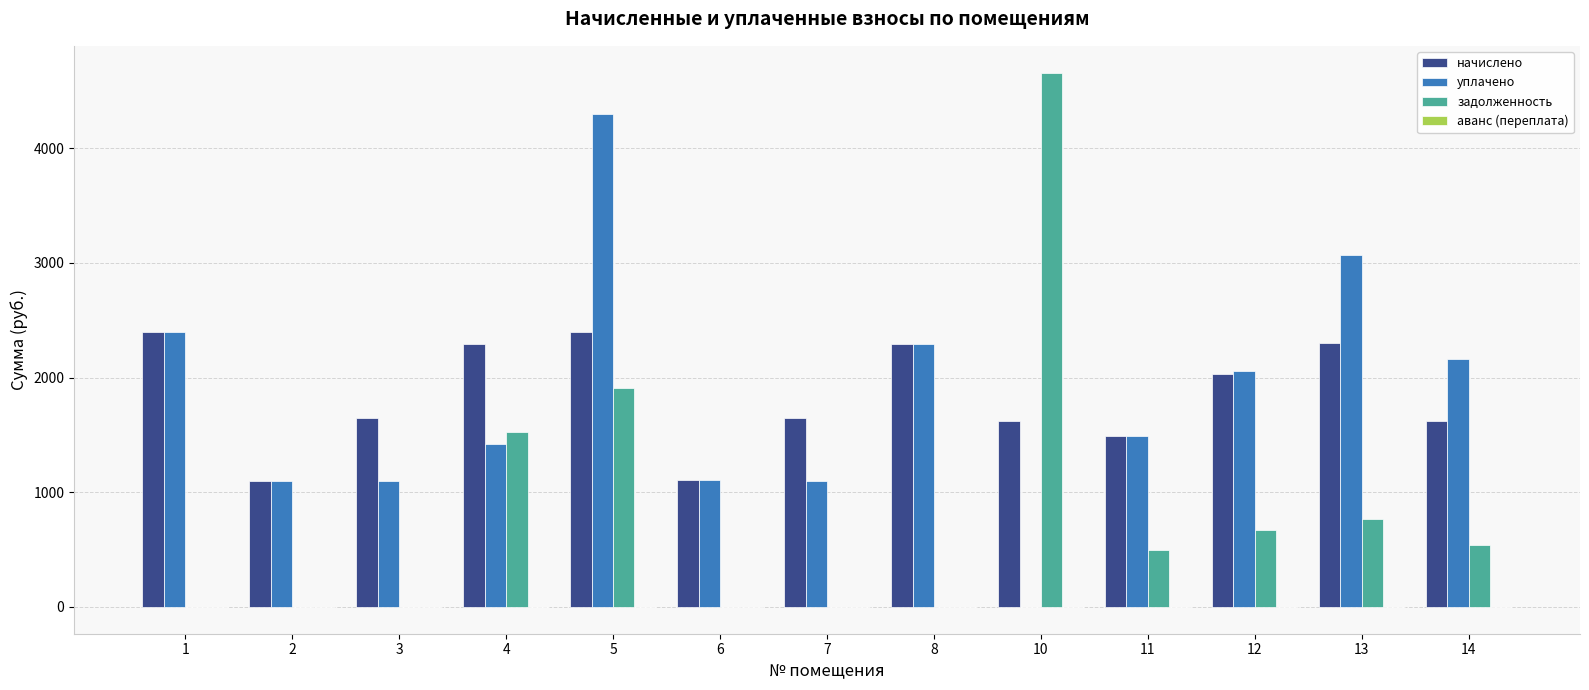

Which label corresponds to the largest value in the chart?

10